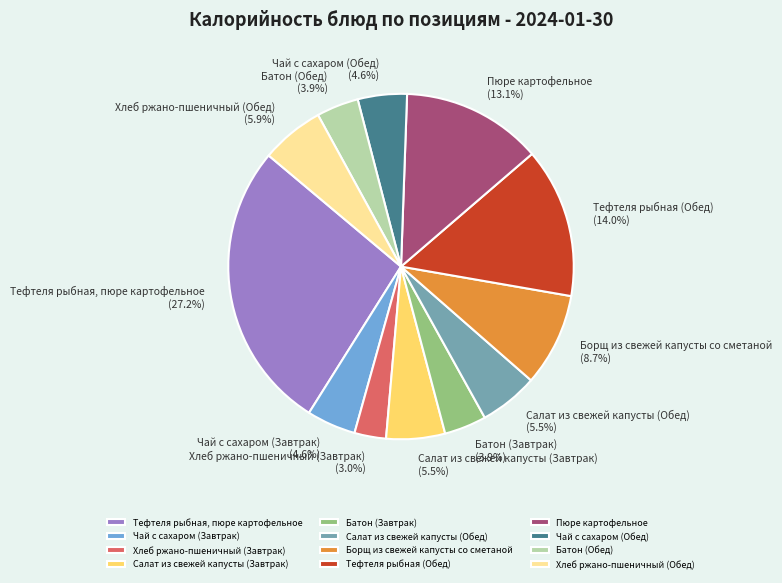

Approximately how many times larger is the value at Салат из свежей капусты (Завтрак) compared to Хлеб ржано-пшеничный (Обед)?

0.9